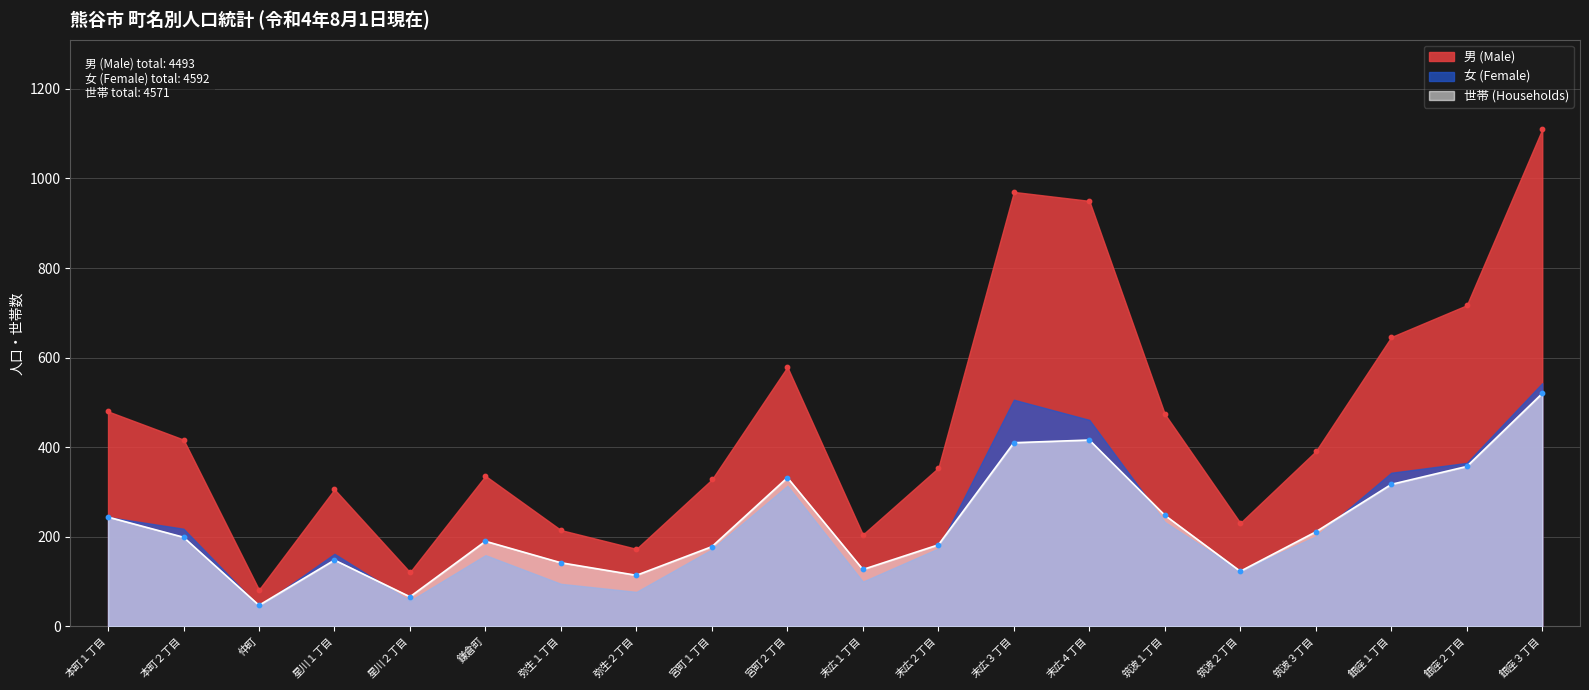

What are all the series names shown in the legend?

男 (Male), 女 (Female), 世帯 (Households)